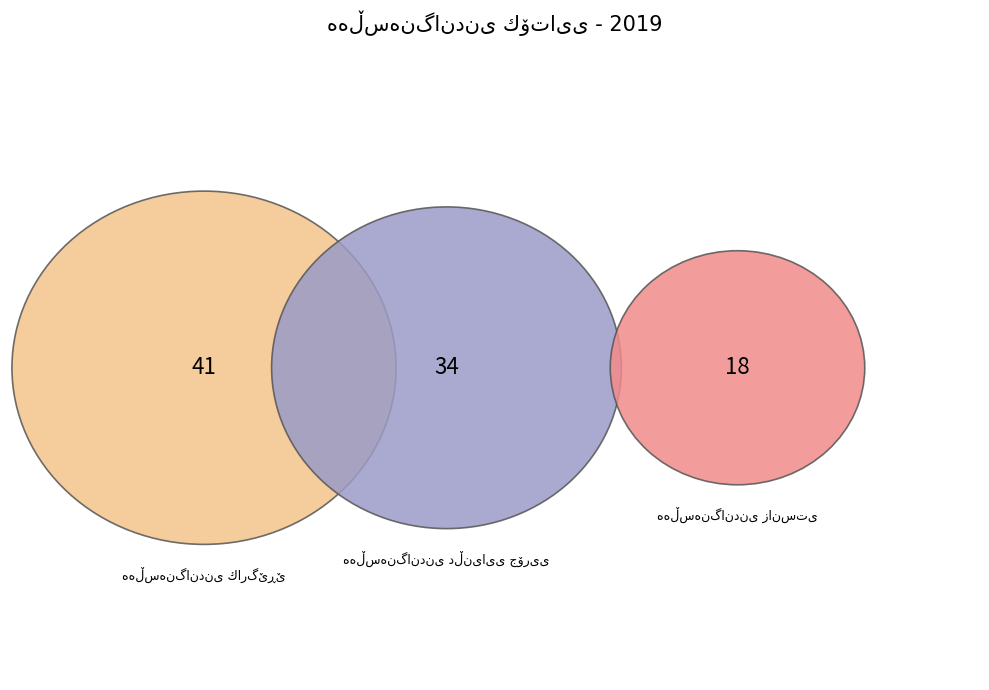

Which has a higher value, هەڵسەنگاندنی دڵنیایی جۆریی or هەڵسەنگاندنی كارگێڕێ?

هەڵسەنگاندنی كارگێڕێ